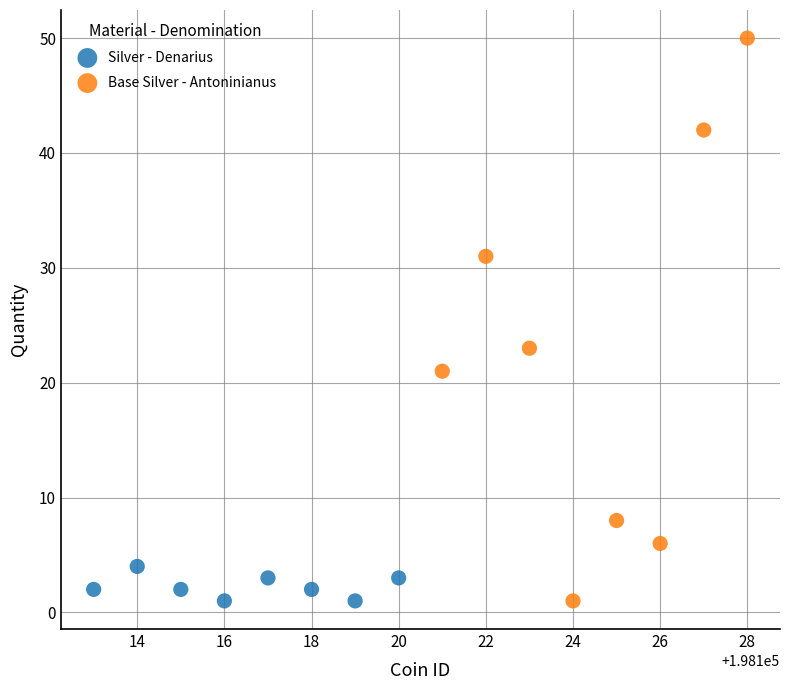

Which series contains the highest Y value?

Base Silver - Antoninianus